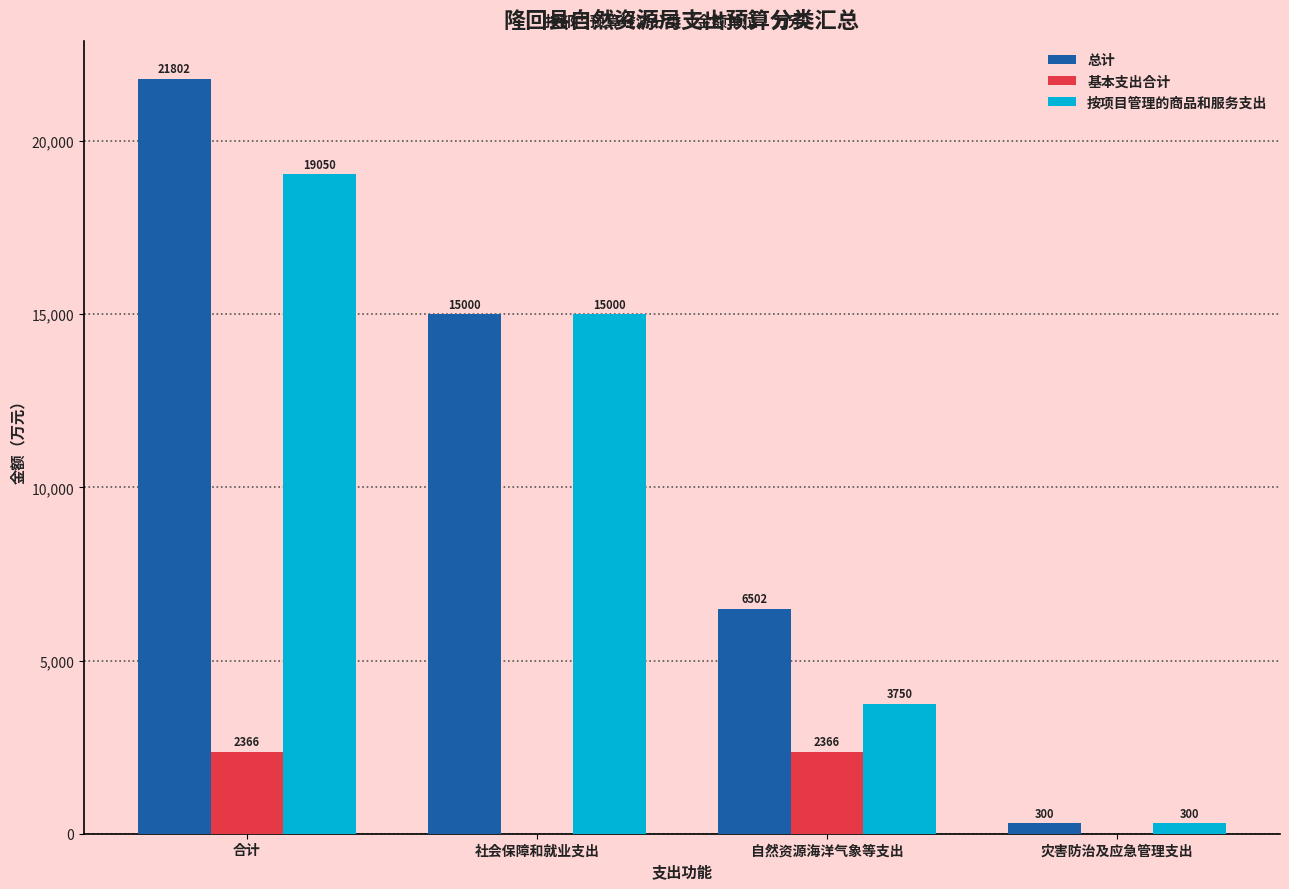

What is the sum of all 按项目管理的商品和服务支出 values?

38100.0